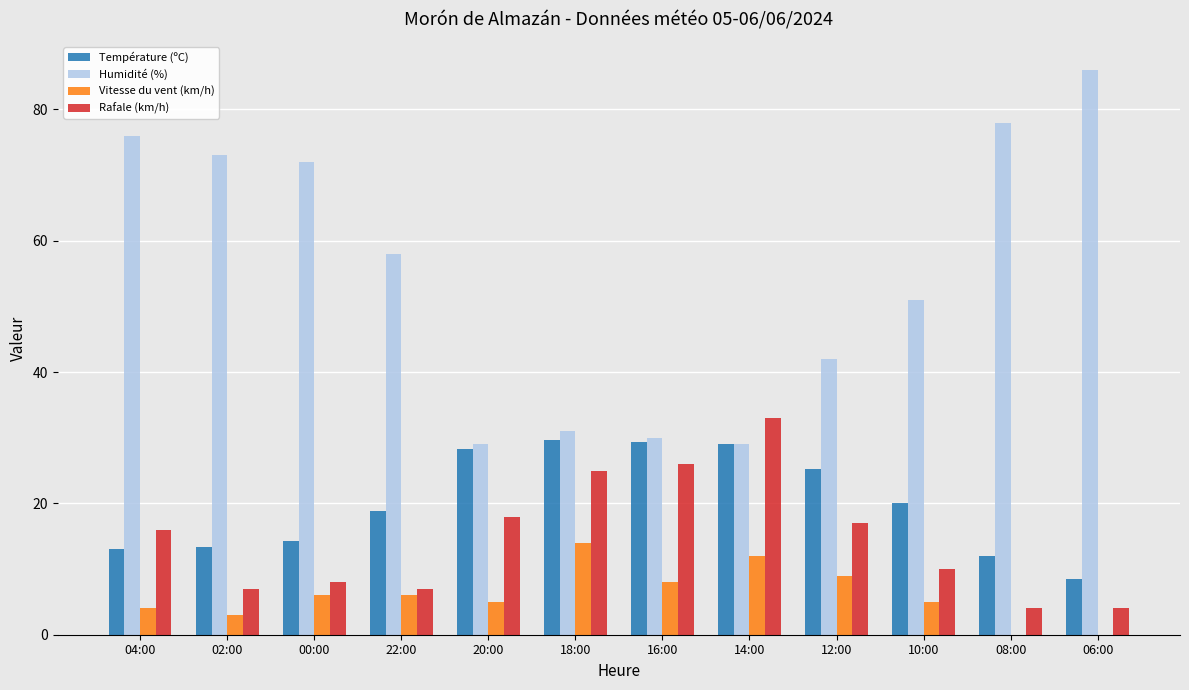

Is it true that Rafale (km/h) equals 7.0 at 22:00?

True